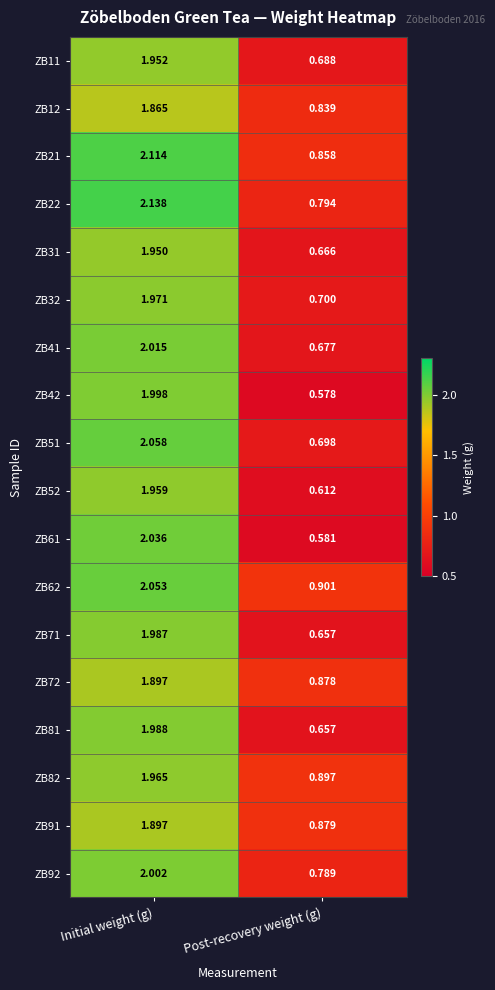

At which label does ZB42 first exceed 1?

Initial weight (g)